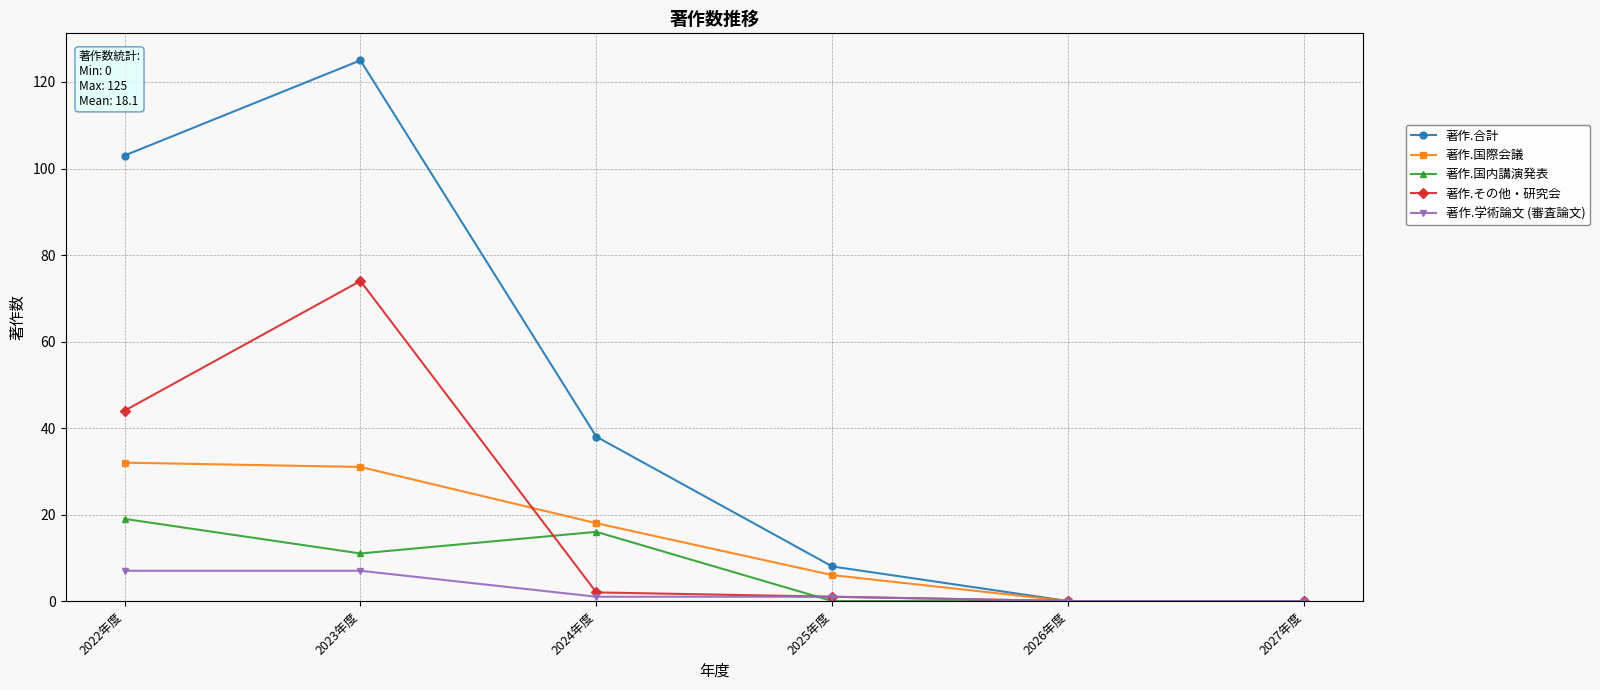

What is the value of the 著作.国際会議 point at the 1st from the left?

32